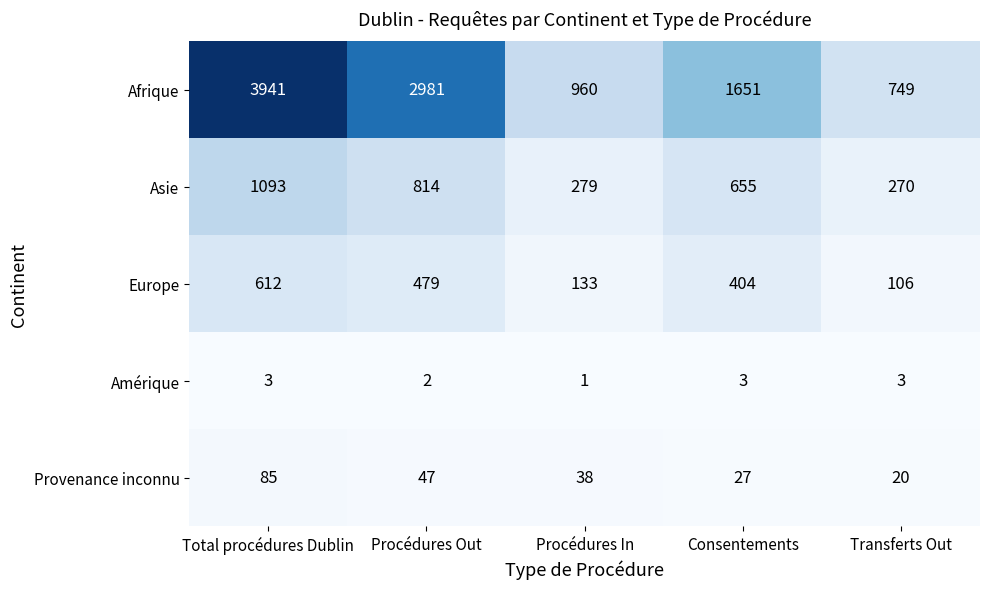

What is the total value across all series at Consentements?

2740